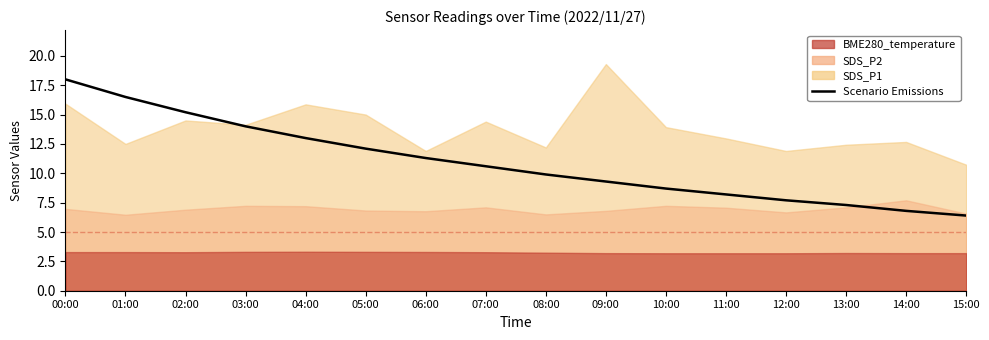

What is the label of the 4th point from the right?

12:00